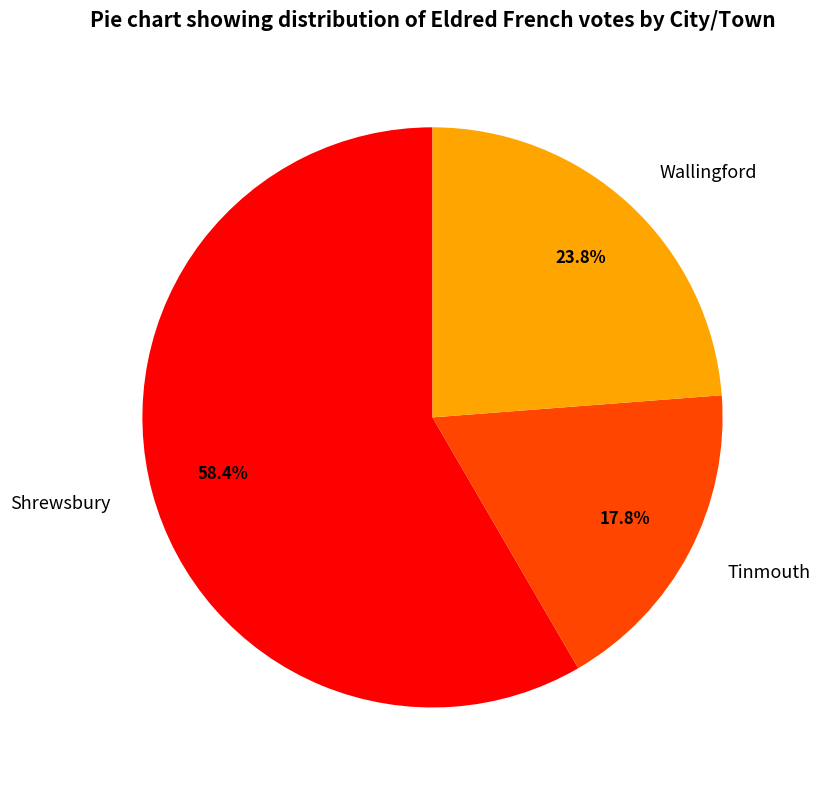

How many slices are in this pie chart?

3